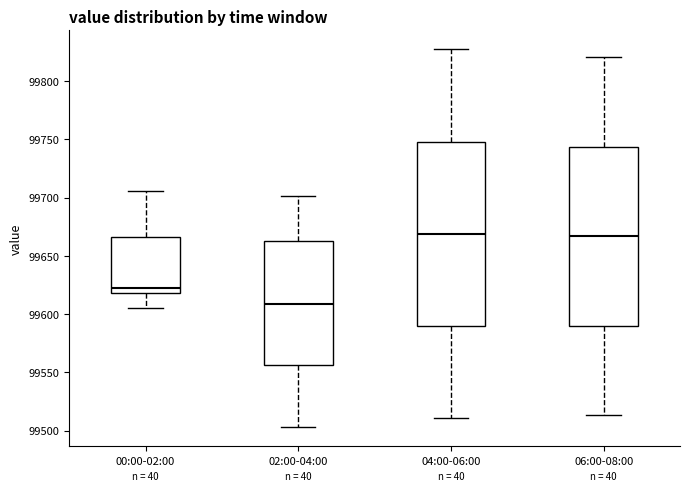

Reading left to right, transcribe this box plot: for each box, give where its median line is, the range the box spans, and where its two whiskers end, as read against the y-axis. The values are not printed on the chart, so give them approximately, as read against the axis.

00:00-02:00: median 99620 (just above the box's lower edge), box 99620 to 99665, whiskers 99605 to 99705
02:00-04:00: median 99610, box 99555 to 99665, whiskers 99505 to 99700
04:00-06:00: median 99670, box 99590 to 99750, whiskers 99510 to 99825
06:00-08:00: median 99665, box 99590 to 99745, whiskers 99515 to 99820